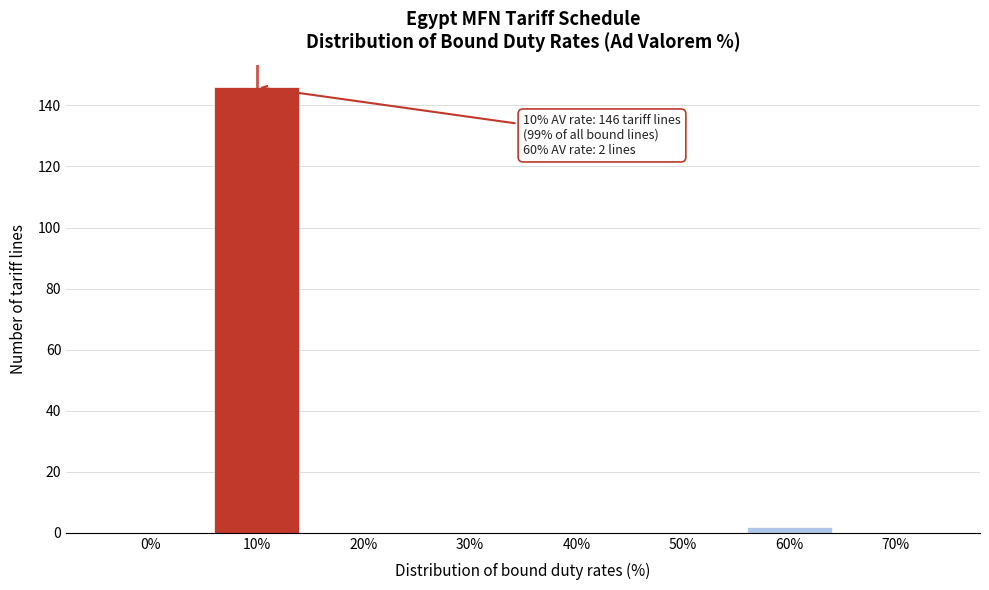

Reading right to left, transcribe all the data shown in this chart.

70%=0	60%=2	50%=0	40%=0	30%=0	20%=0	10%=146	0%=0